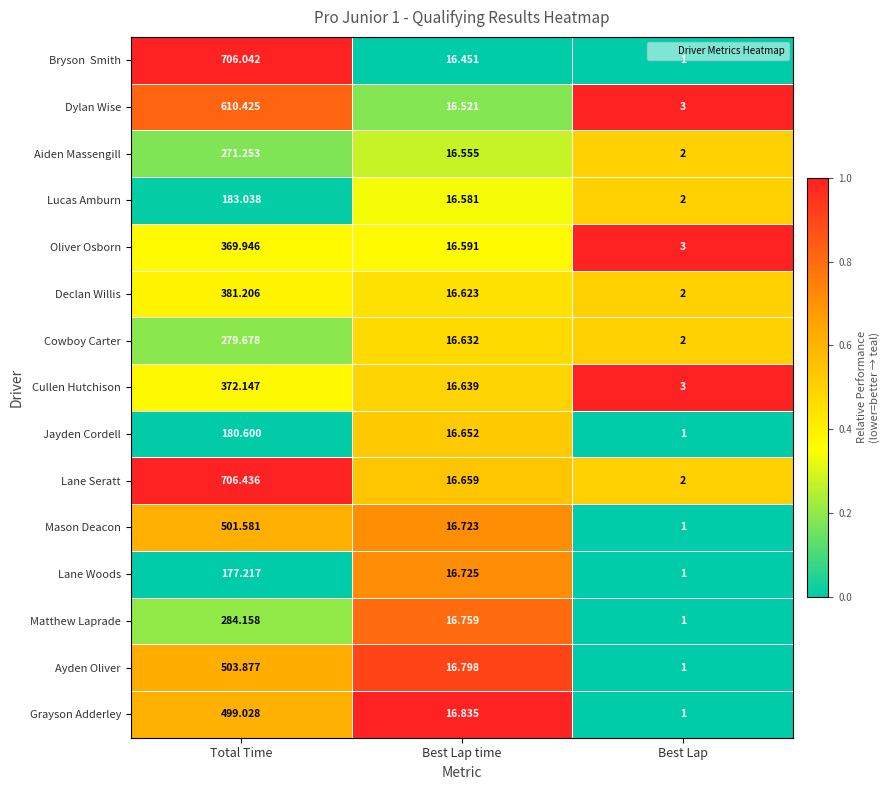

Between Total Time and Best Lap time, which series saw the biggest shift?

Lane Seratt